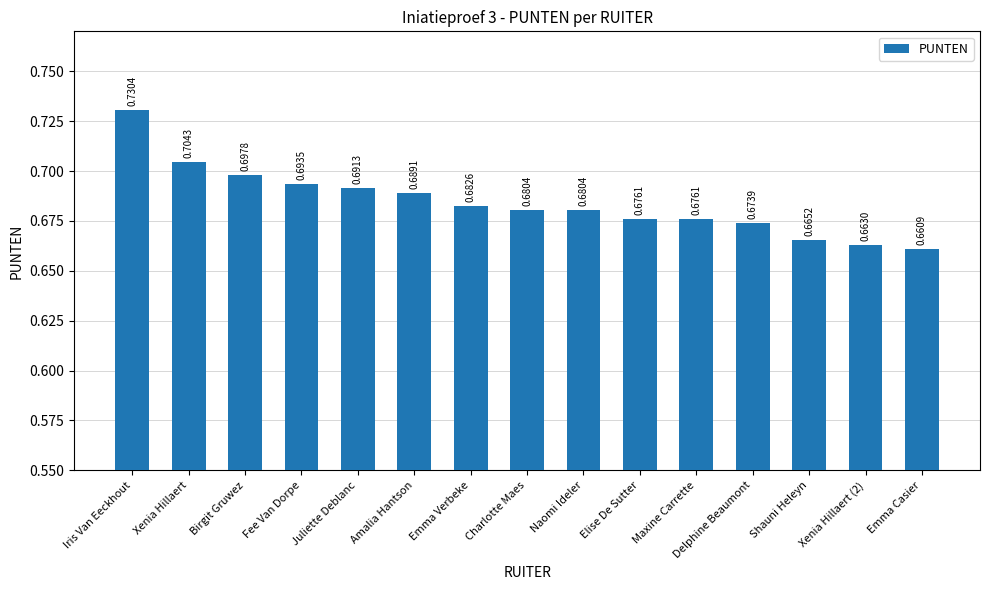

What is the label of the 13th bar from the right?

Birgit Gruwez